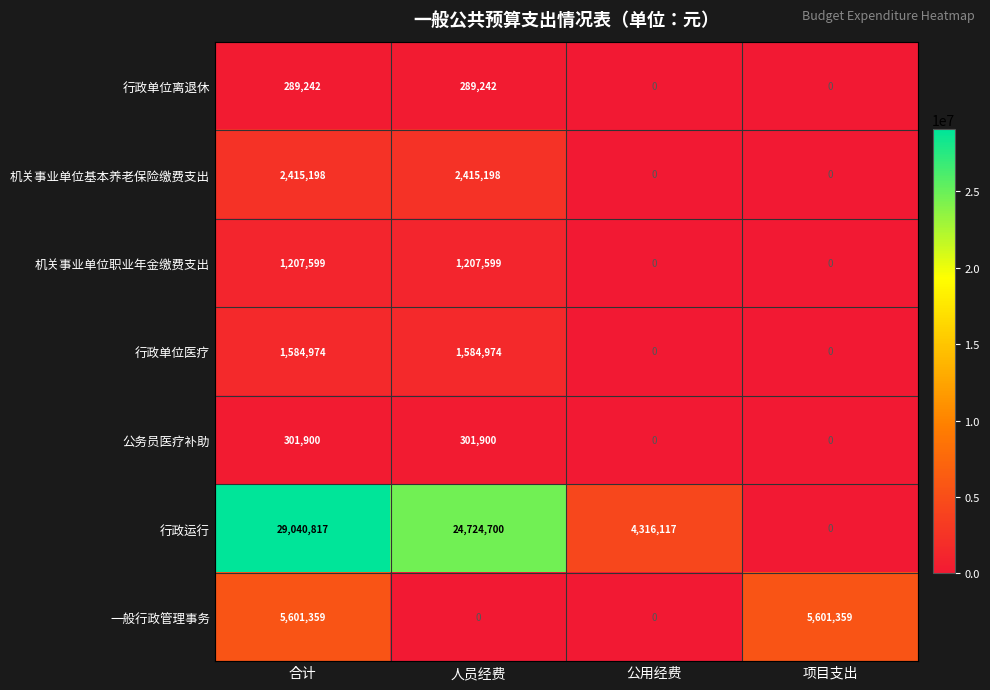

Rank the series by their maximum value, from lowest to highest.

行政单位离退休, 公务员医疗补助, 机关事业单位职业年金缴费支出, 行政单位医疗, 机关事业单位基本养老保险缴费支出, 一般行政管理事务, 行政运行